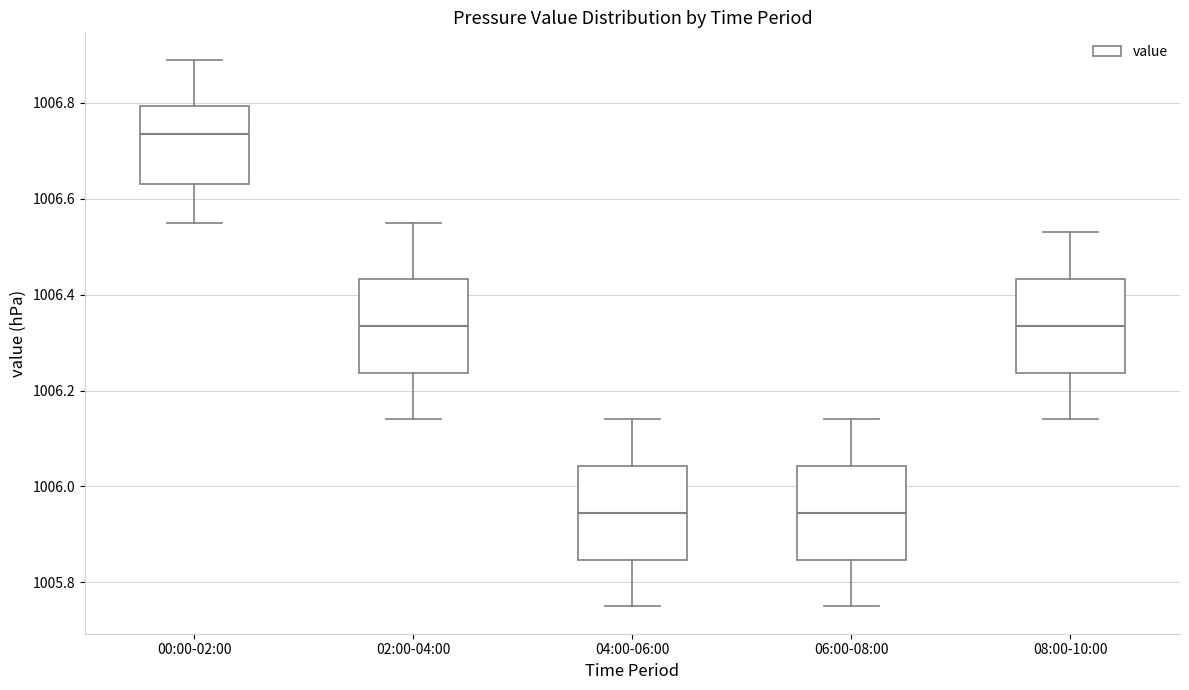

Reading left to right, read every box against the y-axis: the position of its median line, the range the box covers, and the ends of its whiskers. The values are not printed on the chart, so give them approximately, as read against the axis.

00:00-02:00: median 1006.74, box 1006.64 to 1006.80, whiskers 1006.56 to 1006.90
02:00-04:00: median 1006.34, box 1006.24 to 1006.44, whiskers 1006.14 to 1006.56
04:00-06:00: median 1005.94, box 1005.84 to 1006.04, whiskers 1005.76 to 1006.14
06:00-08:00: median 1005.94, box 1005.84 to 1006.04, whiskers 1005.76 to 1006.14
08:00-10:00: median 1006.34, box 1006.24 to 1006.44, whiskers 1006.14 to 1006.54